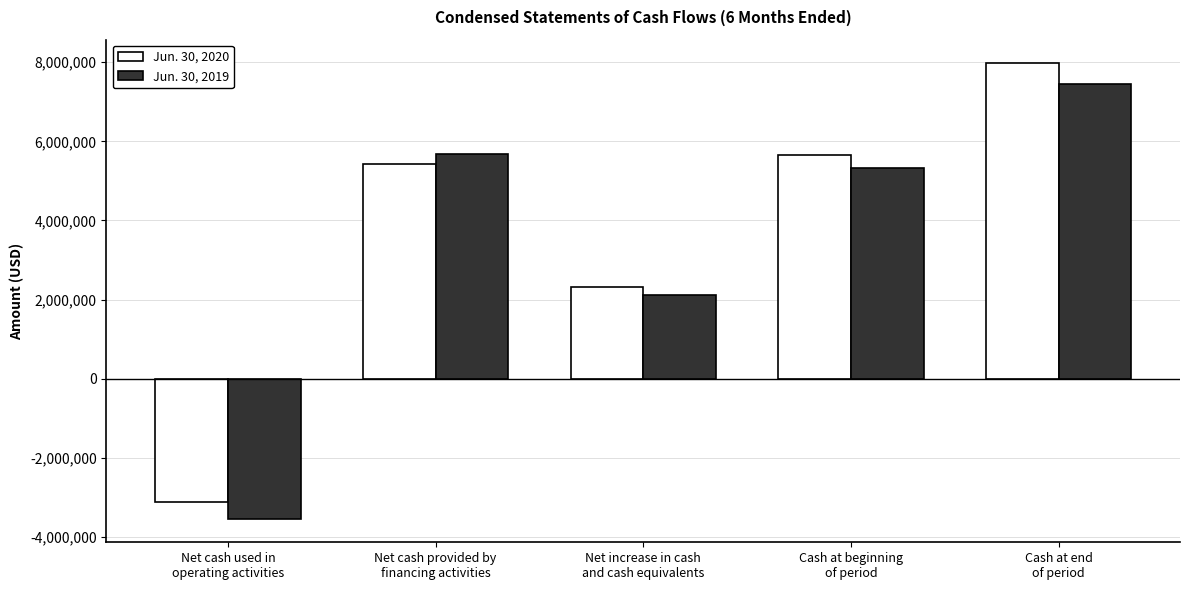

What are all the series names shown in the legend?

Jun. 30, 2020, Jun. 30, 2019